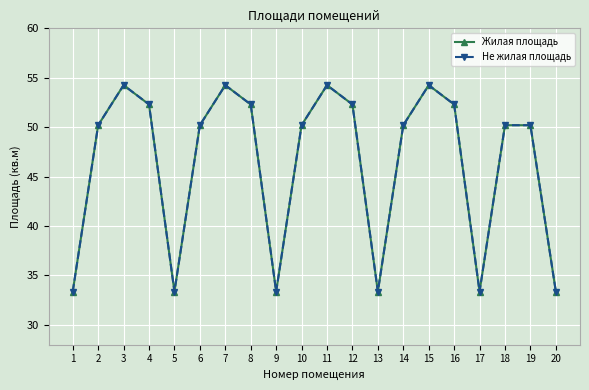

Is this an area chart (filled region under the line)?

No